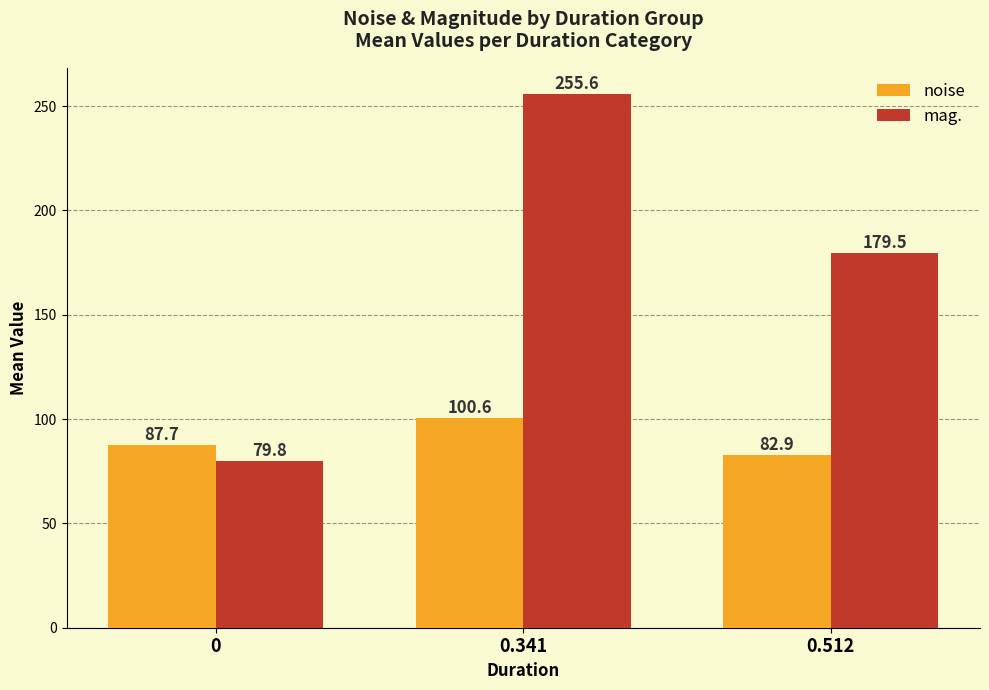

True or false: noise has a value of 153.0 at 0.

False